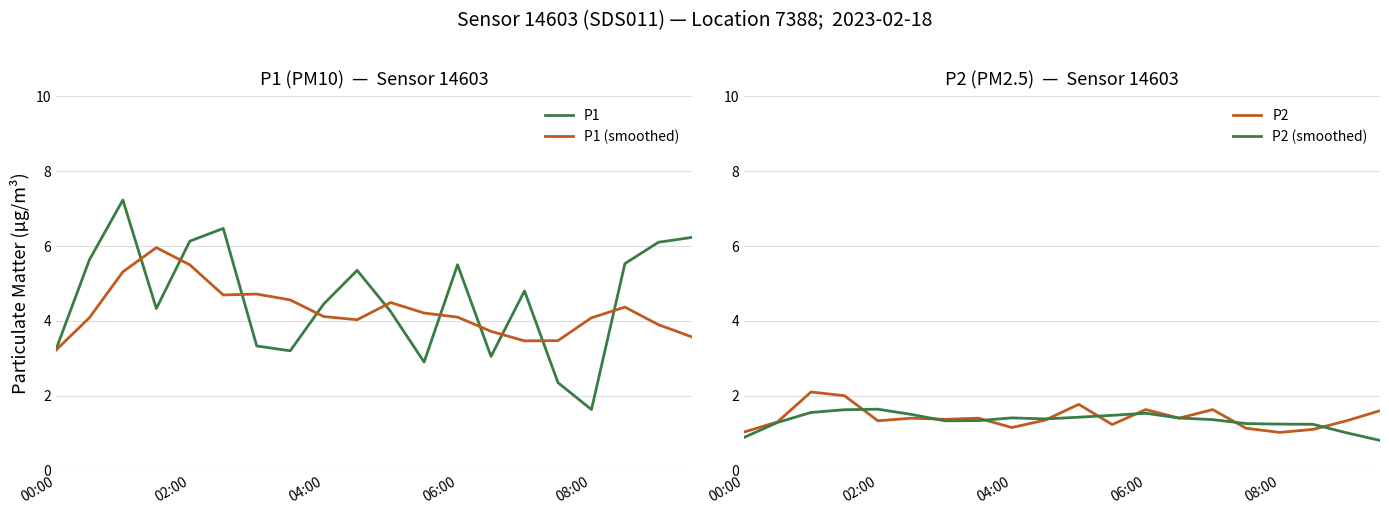

Reading left to right, extract all data points from this chart.

P1: 3.2	5.6	7.2	4.3	6.1	6.5	3.3	3.2	4.5	5.3	4.2	2.9	5.5	3.0	4.8	2.4	1.6	5.5	6.1	6.2
P1 (smoothed): 3.2	4.1	5.3	6.0	5.5	4.7	4.7	4.6	4.1	4.0	4.5	4.2	4.1	3.7	3.5	3.5	4.1	4.4	3.9	3.6
P2: 1.0	1.3	2.1	2.0	1.3	1.4	1.4	1.4	1.1	1.4	1.8	1.2	1.6	1.4	1.6	1.1	1.0	1.1	1.3	1.6
P2 (smoothed): 0.9	1.3	1.6	1.6	1.6	1.5	1.3	1.3	1.4	1.4	1.4	1.5	1.5	1.4	1.4	1.3	1.2	1.2	1.0	0.8